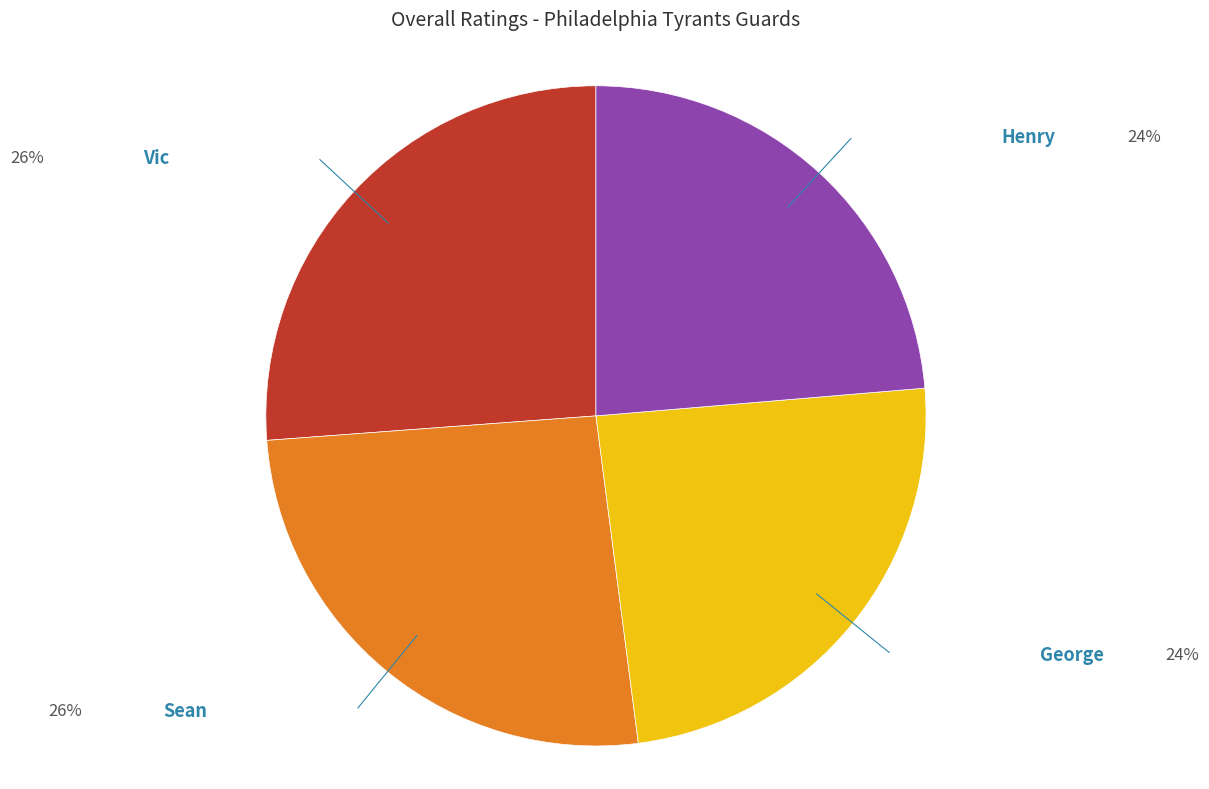

How many slices are in this pie chart?

4